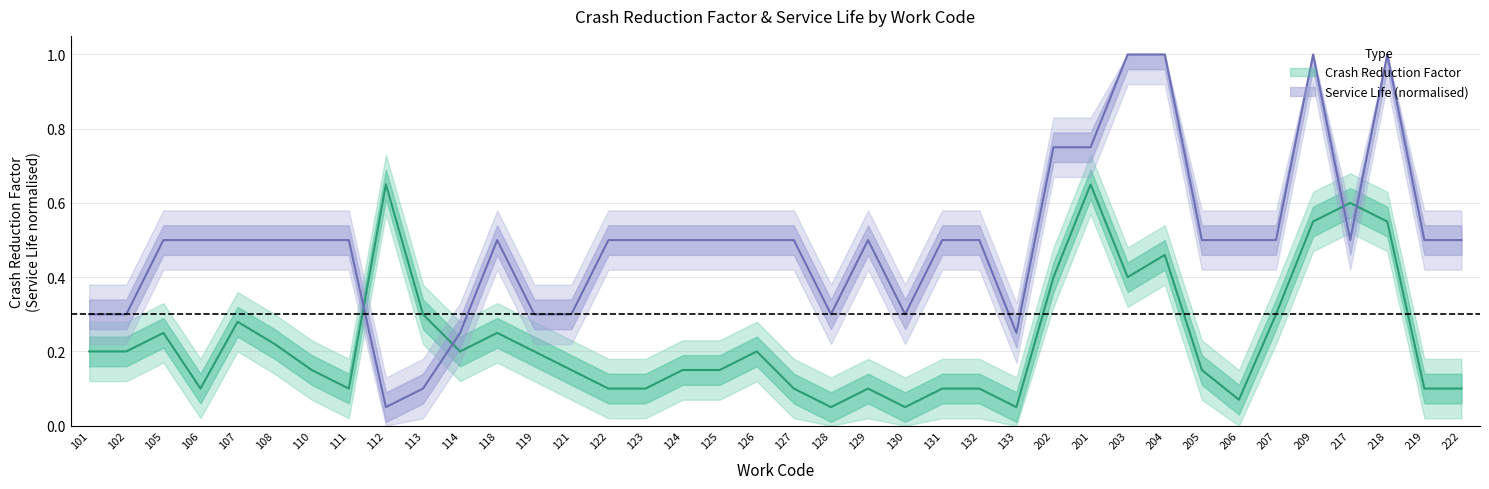

How many interior local valleys does the Crash Reduction Factor series have?

8